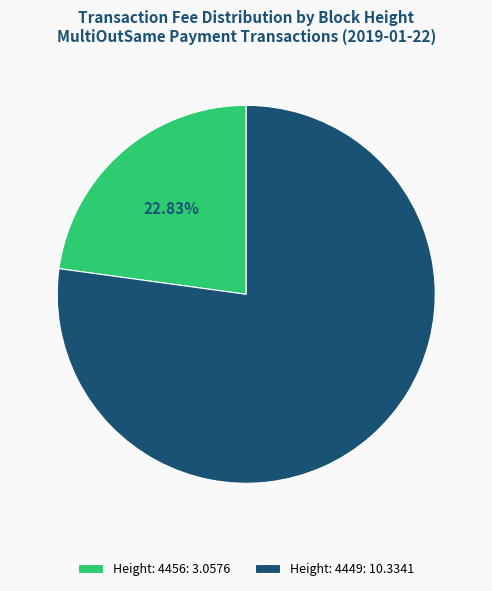

How many slices are in this pie chart?

2